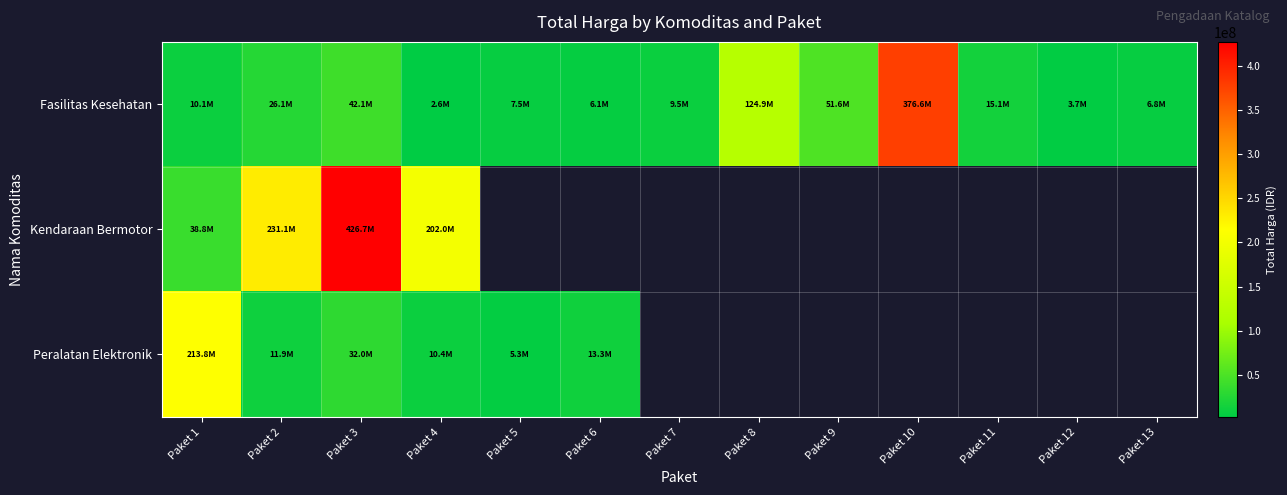

Which series changed the most between Paket 2 and Paket 9?

Fasilitas Kesehatan